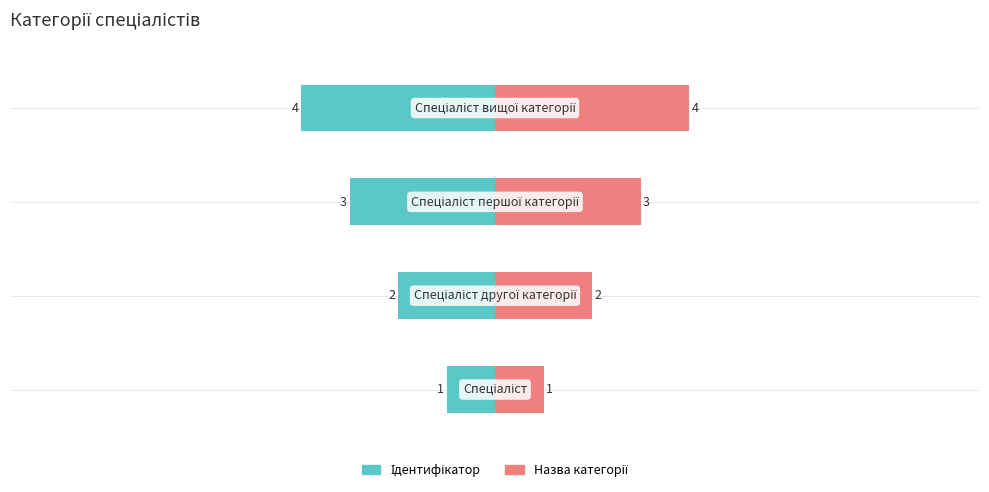

What is the value of the 2nd bar from the left?

2